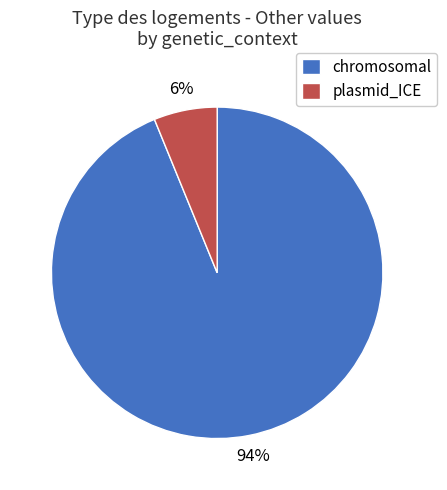

To the nearest percent, what percentage of the pie is chromosomal?

94%